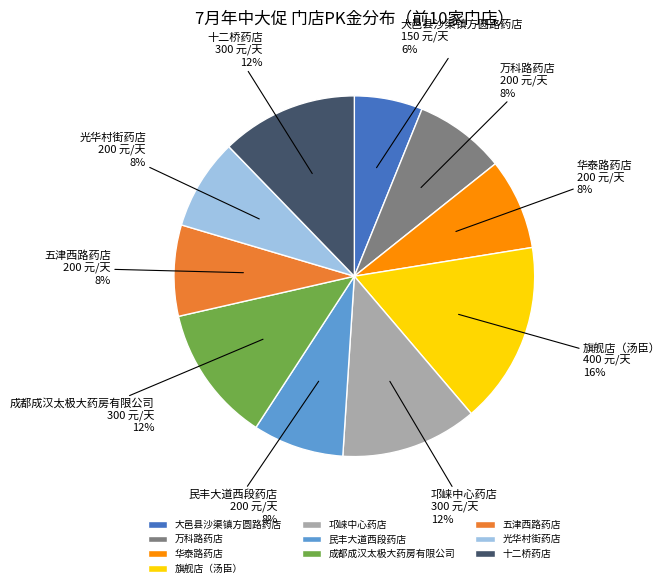

Which category has the smallest portion of the pie?

大邑县沙渠镇方圆路药店